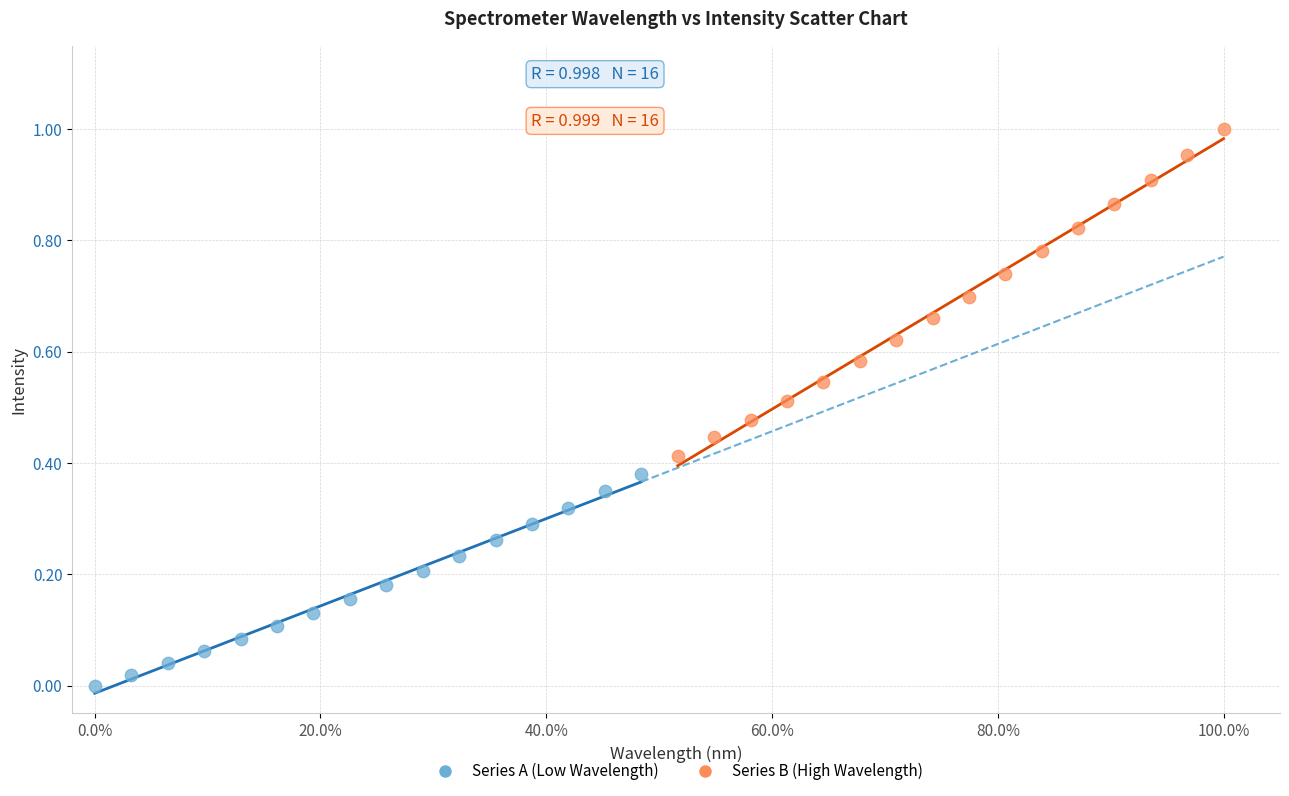

Which series contains the highest Y value?

Series B (High Wavelength)